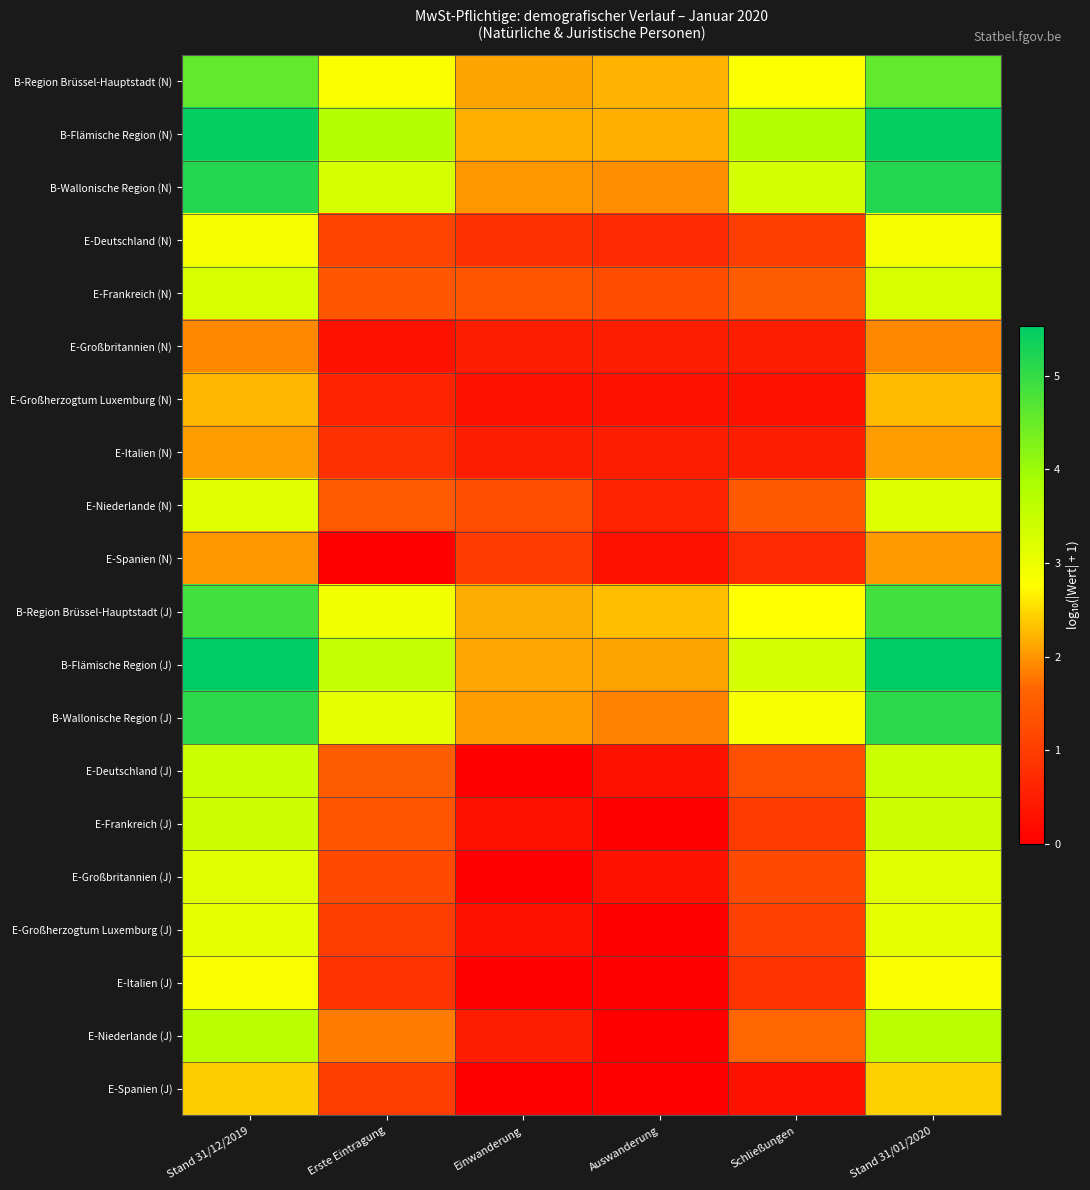

What is the spread (max minus min) of values at Schließungen?

3.4